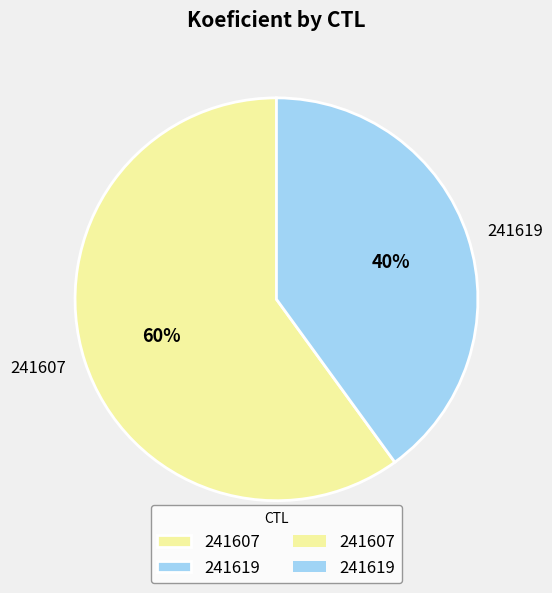

The 241607 slice represents 60% of the pie. True or false?

True